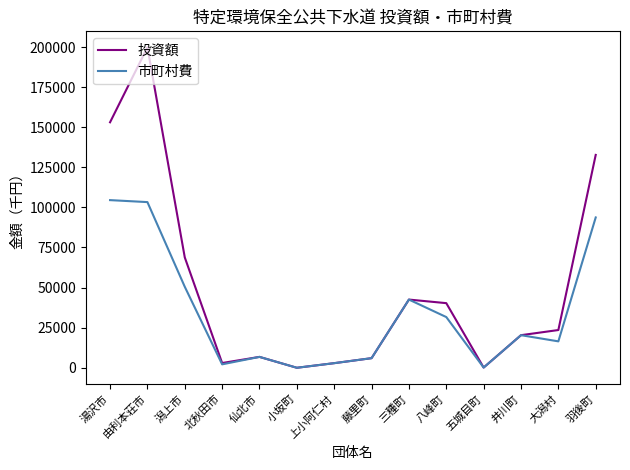

Which series has the largest range (max minus min)?

投資額